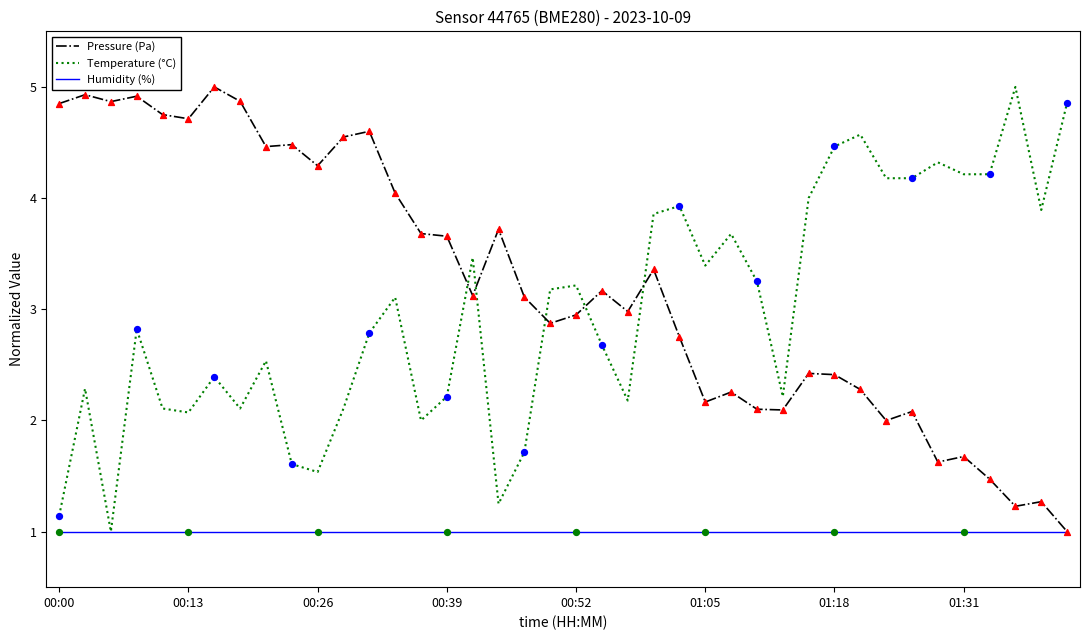

What is the minimum value shown in the chart?

1.0